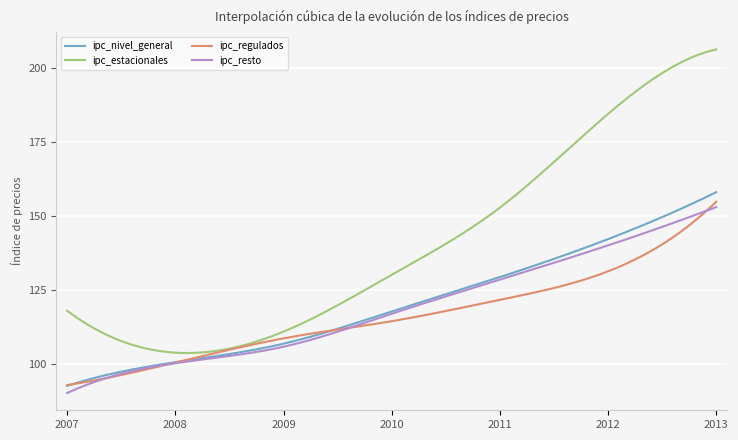

What is the maximum value for ipc_resto?

152.9